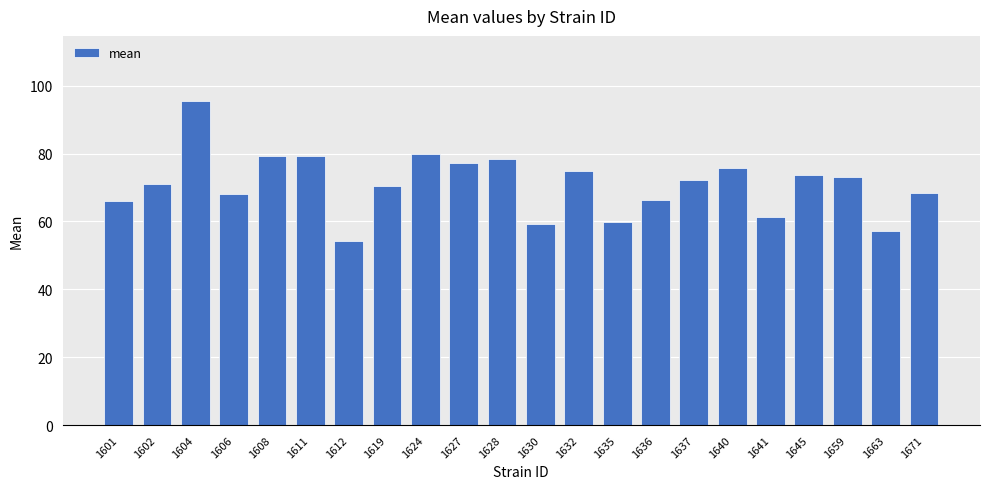

How many categories are shown in the chart?

22